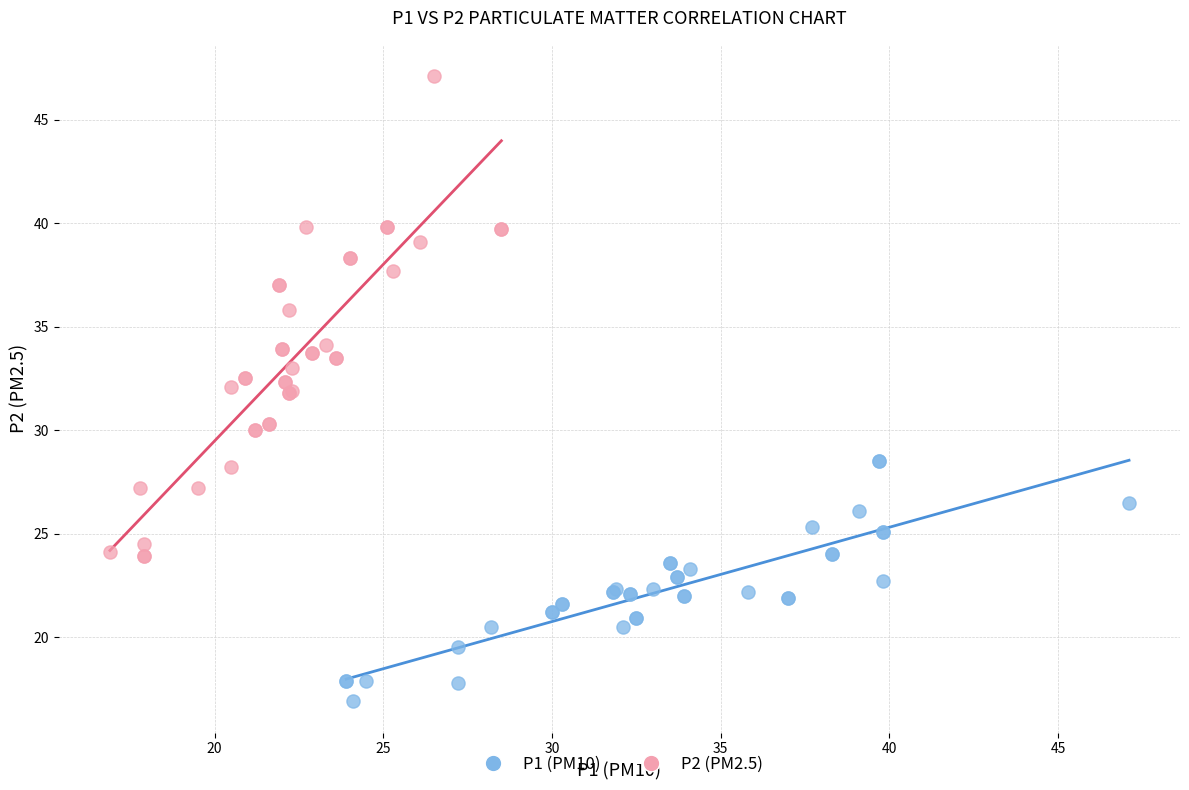

Which series contains the lowest Y value?

P1 (PM10)